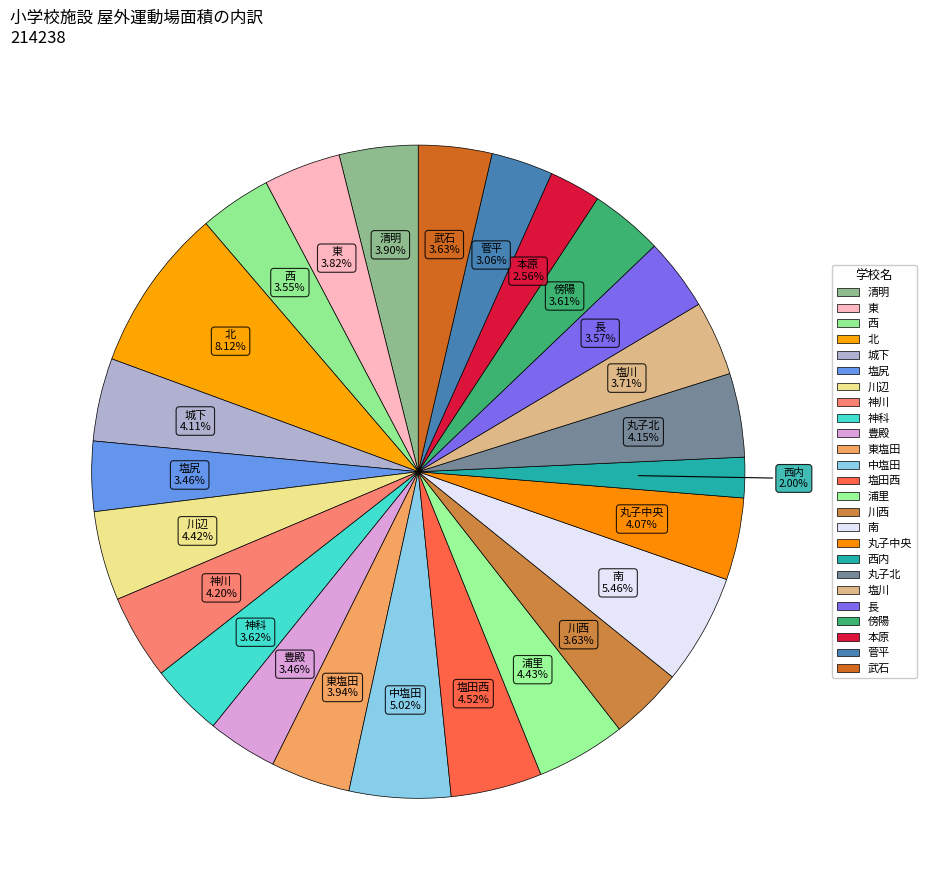

How many segments does this pie chart have?

25